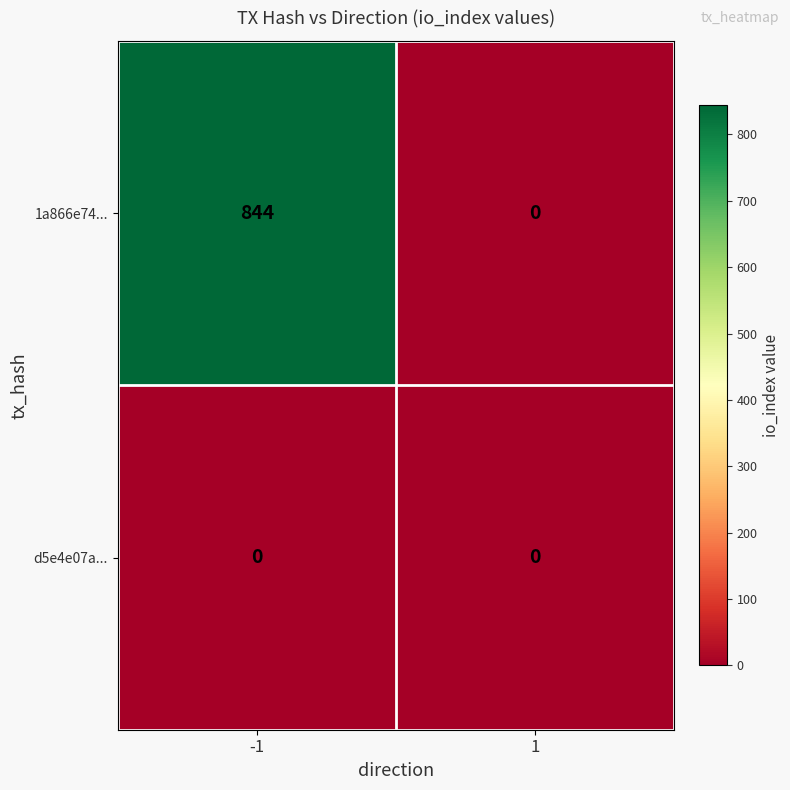

List the series in order of their peak value, highest first.

1a866e74..., d5e4e07a...